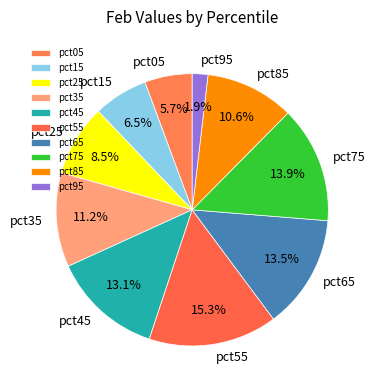

Combined, do pct45 and pct25 account for over 50%?

No